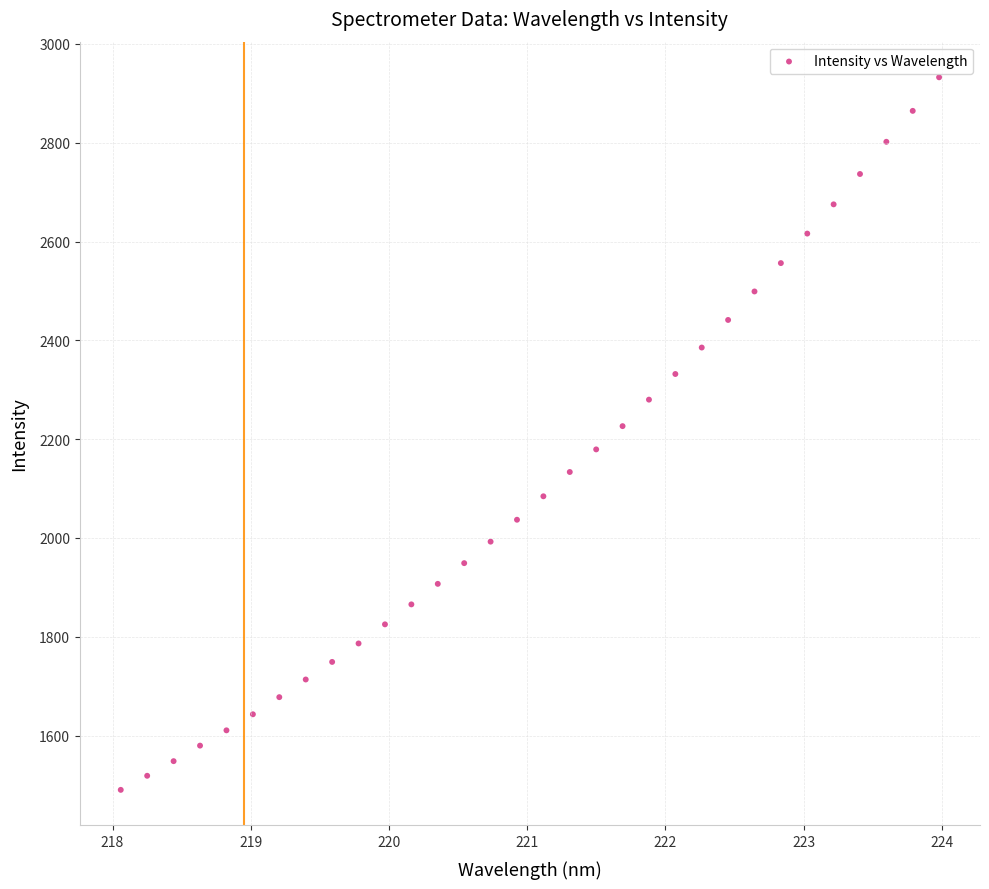

What is the range of X values (max minus min)?

5.9